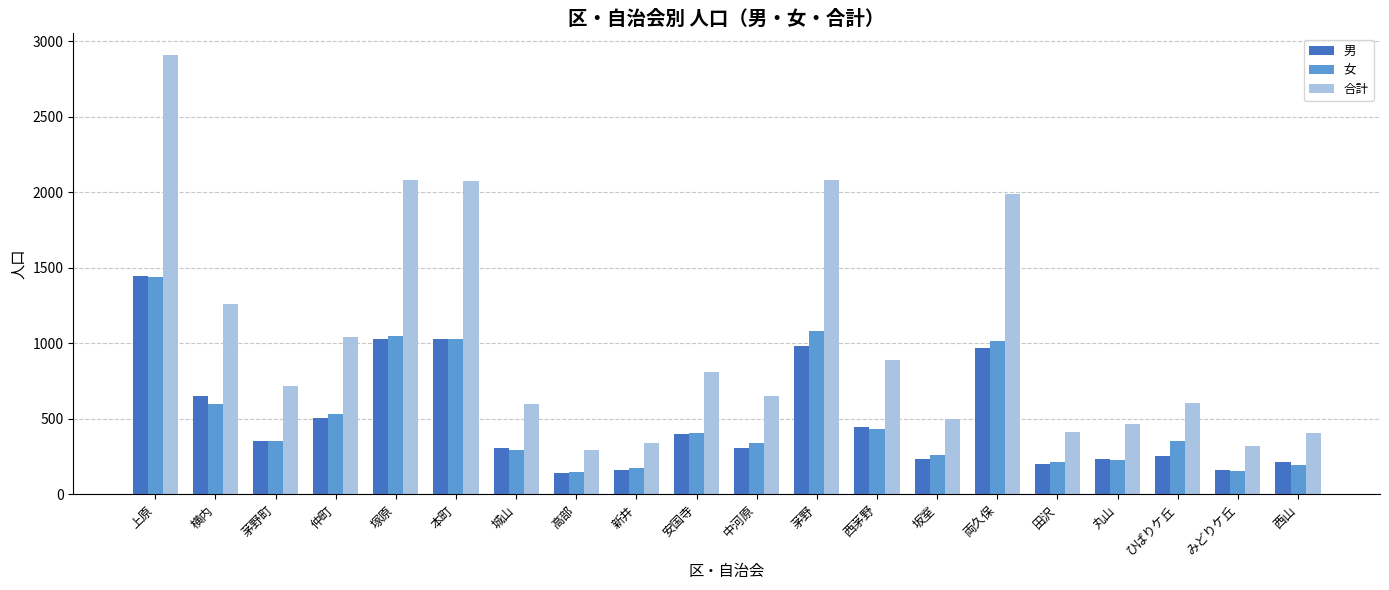

What is the total value across all series at 西山?

814